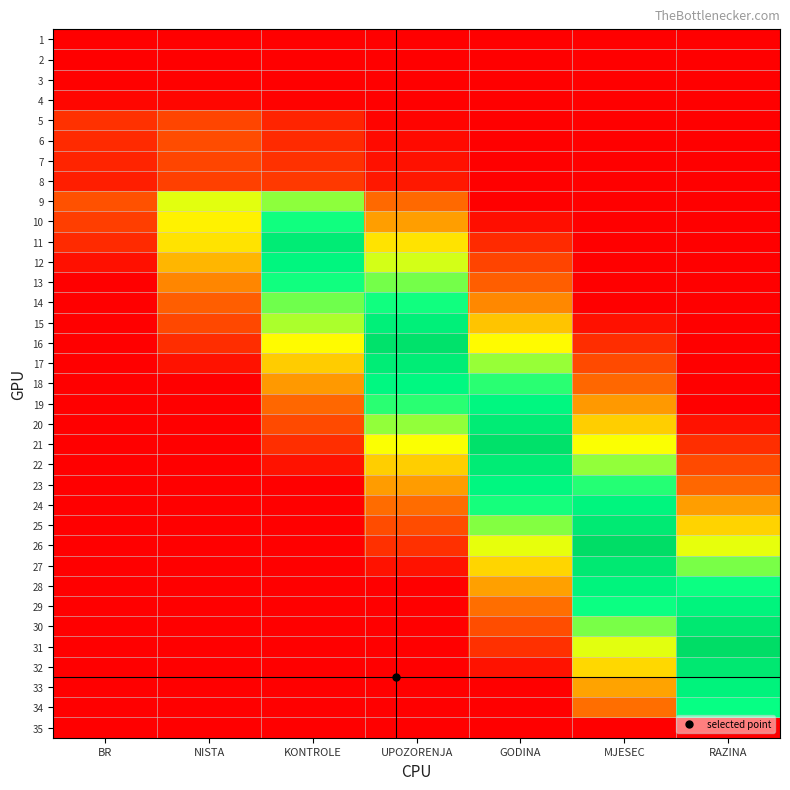

Which has a higher value, BR or GODINA?

BR